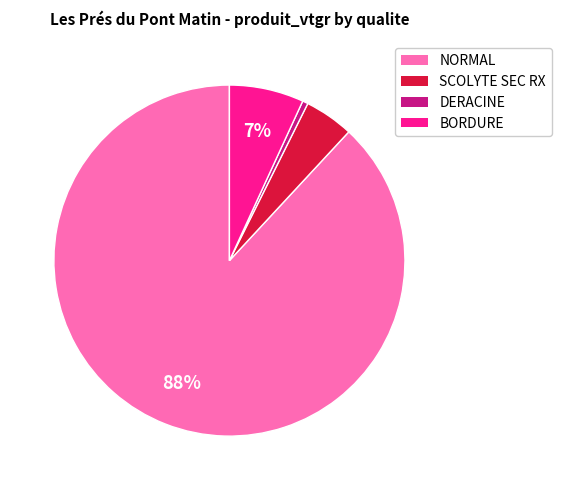

Does any single category account for the majority?

Yes